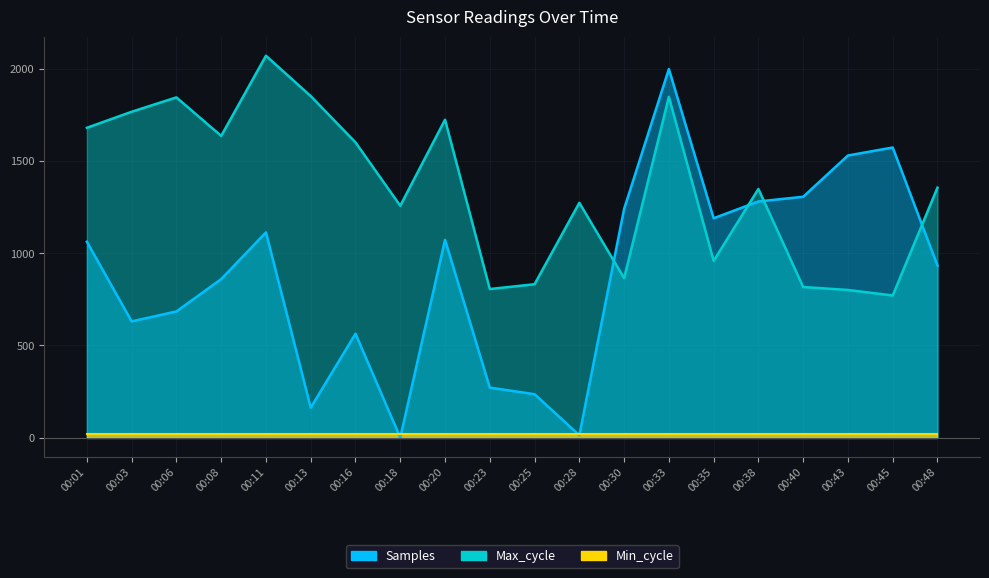

At which label does Samples first exceed 1062?

00:01